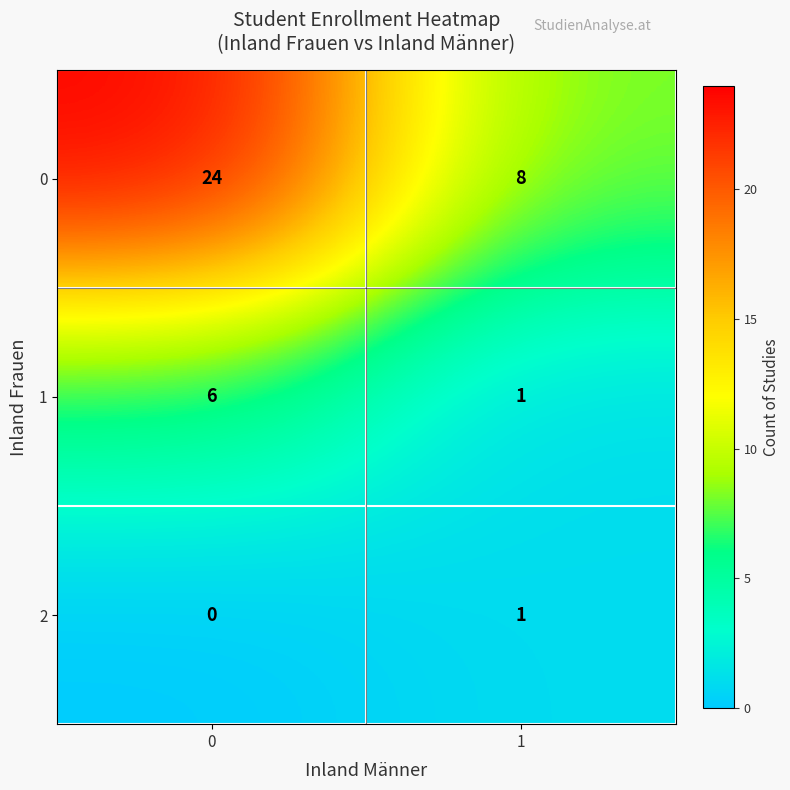

What value does the 0 series have at 1, to the nearest 5?

10